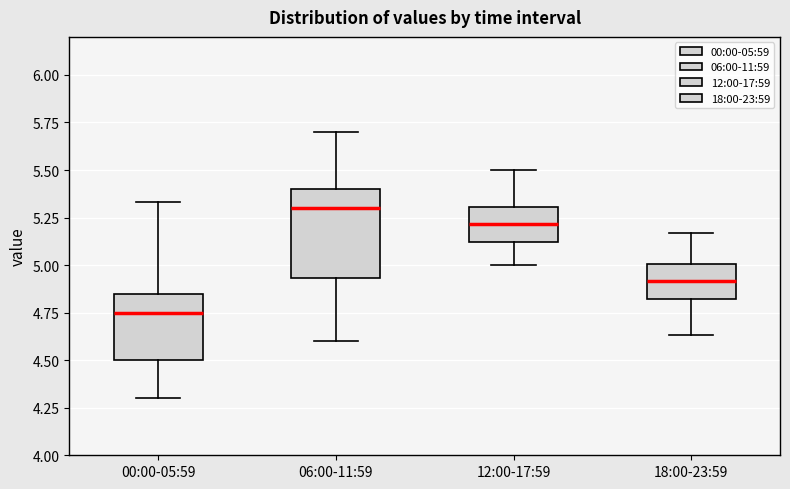

Reading left to right, read every box against the y-axis: the position of its median line, the range the box covers, and the ends of its whiskers. The values are not printed on the chart, so give them approximately, as read against the axis.

00:00-05:59: median 4.75, box 4.50 to 4.85, whiskers 4.30 to 5.35
06:00-11:59: median 5.30, box 4.95 to 5.40, whiskers 4.60 to 5.70
12:00-17:59: median 5.20, box 5.10 to 5.30, whiskers 5.00 to 5.50
18:00-23:59: median 4.90, box 4.80 to 5.00, whiskers 4.65 to 5.15